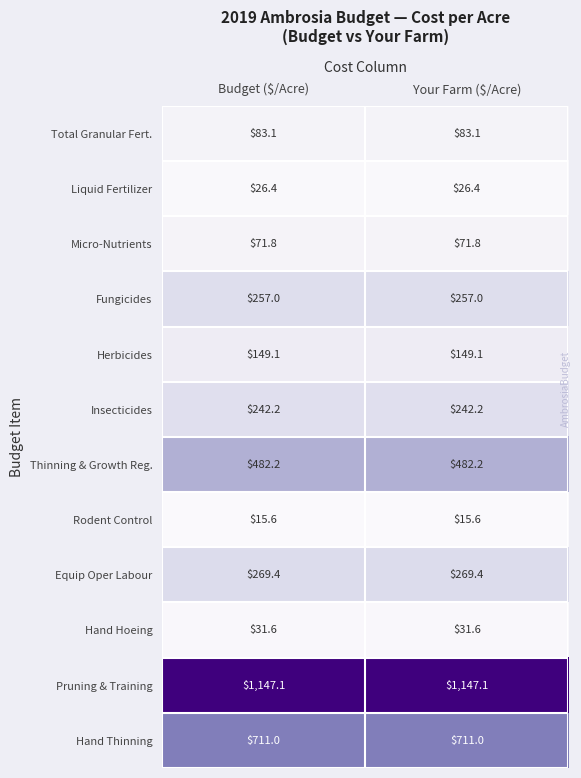

What is the maximum value for Micro-Nutrients?

71.8